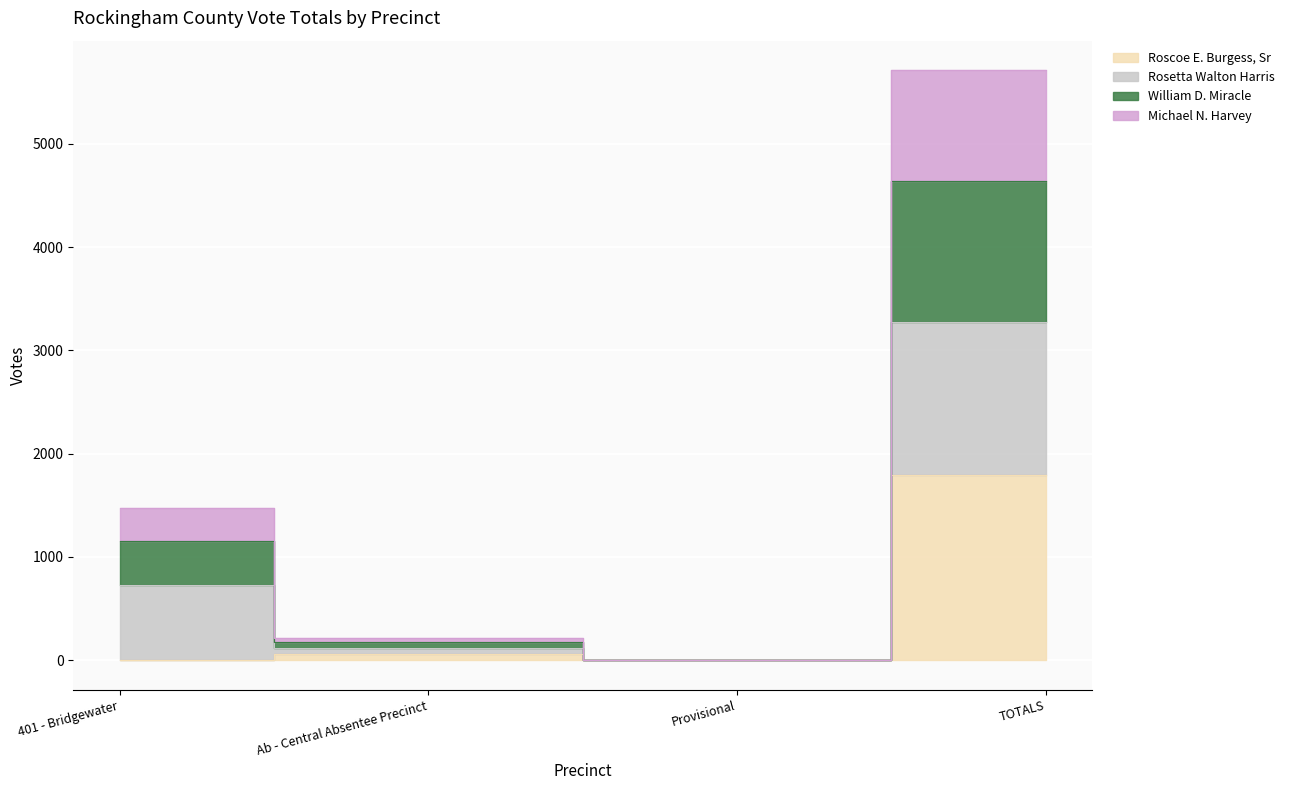

How many positive values does the Michael N. Harvey series have?

3